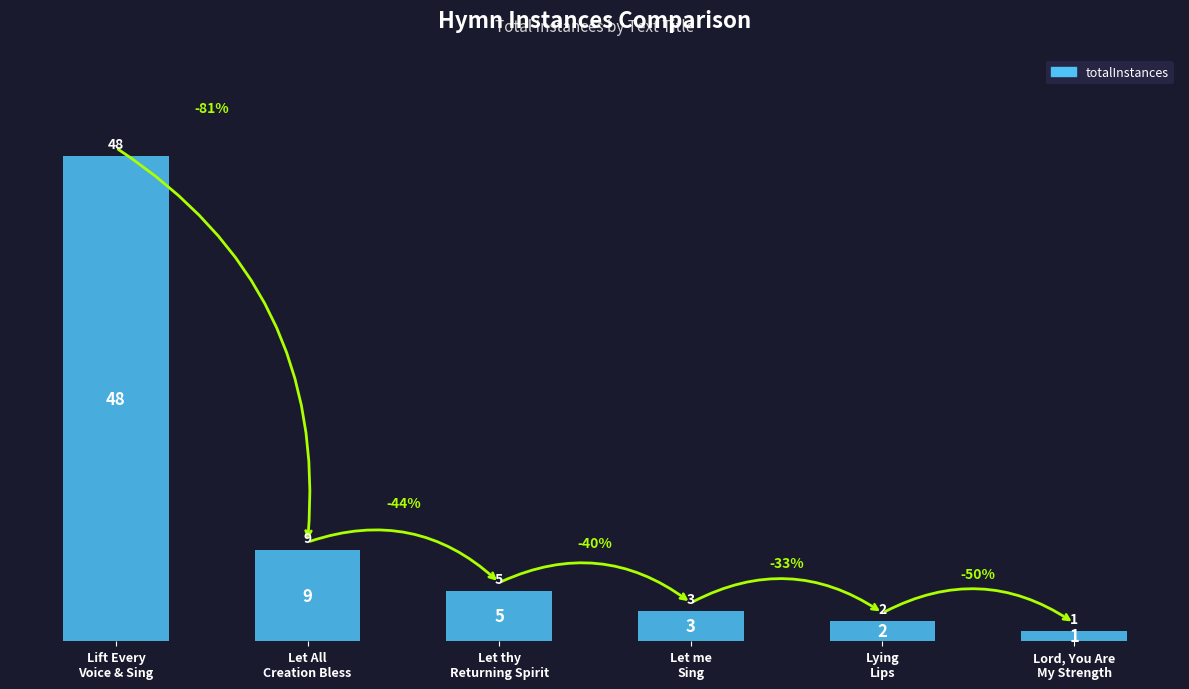

What is the maximum value shown in the chart?

48